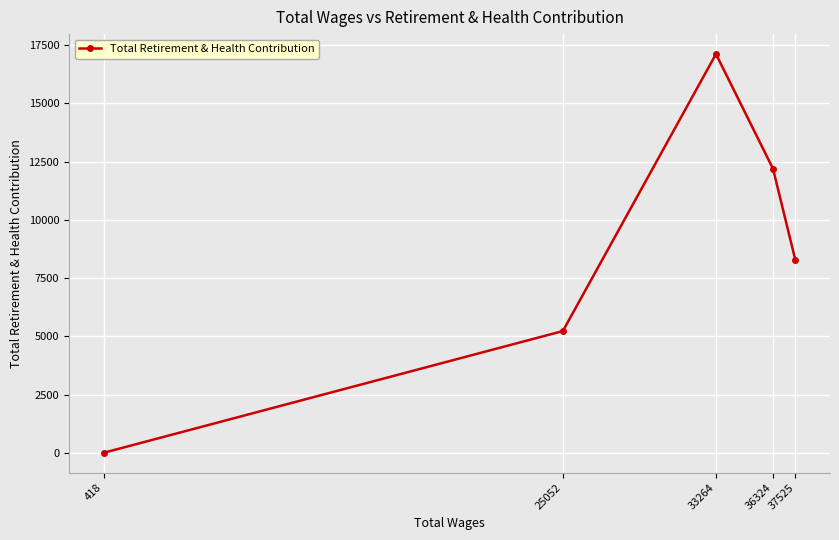

List the labels in order of value, smallest first.

418, 25052, 37525, 36324, 33264